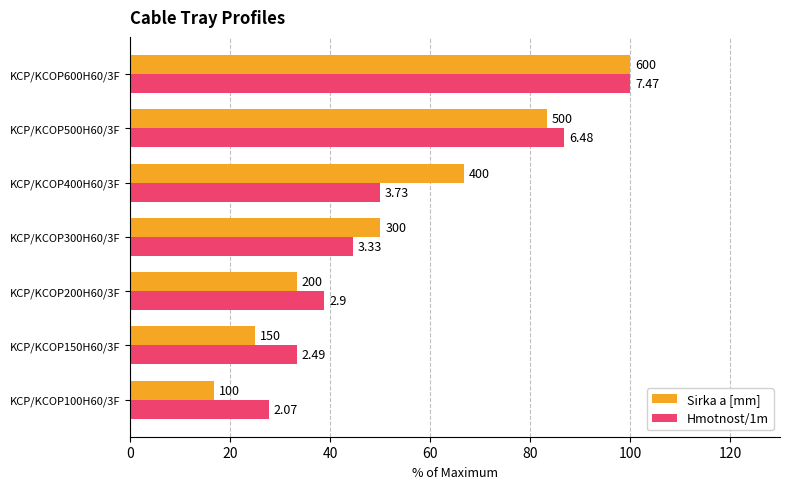

What are all the series names shown in the legend?

Sirka a [mm], Hmotnost/1m